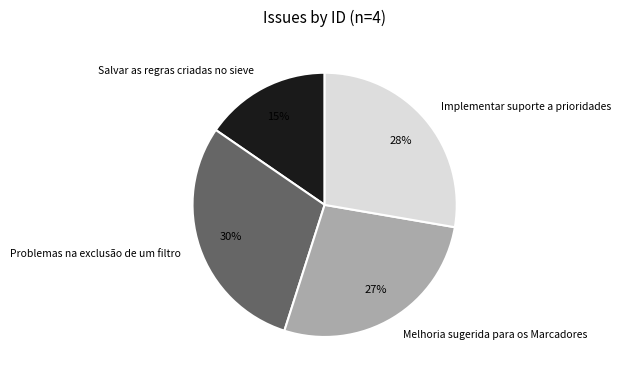

The Salvar as regras criadas no sieve slice represents 15% of the pie. True or false?

True